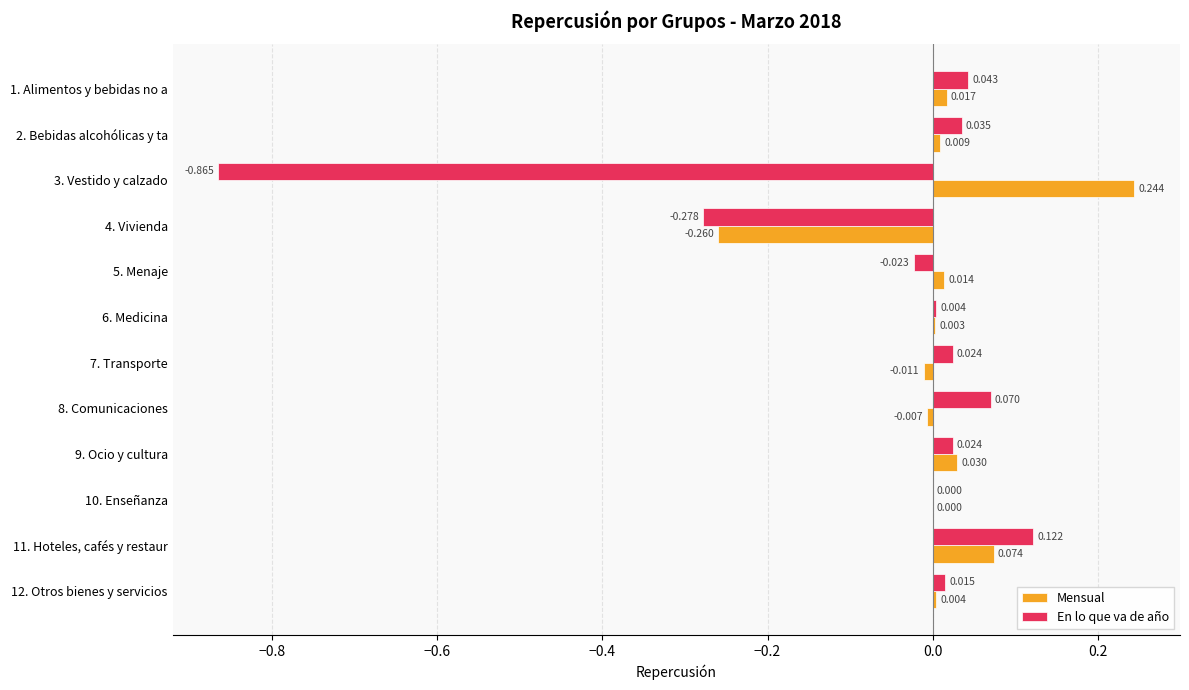

Between 9. Ocio y cultura and 12. Otros bienes y servicios, which series saw the biggest shift?

Mensual